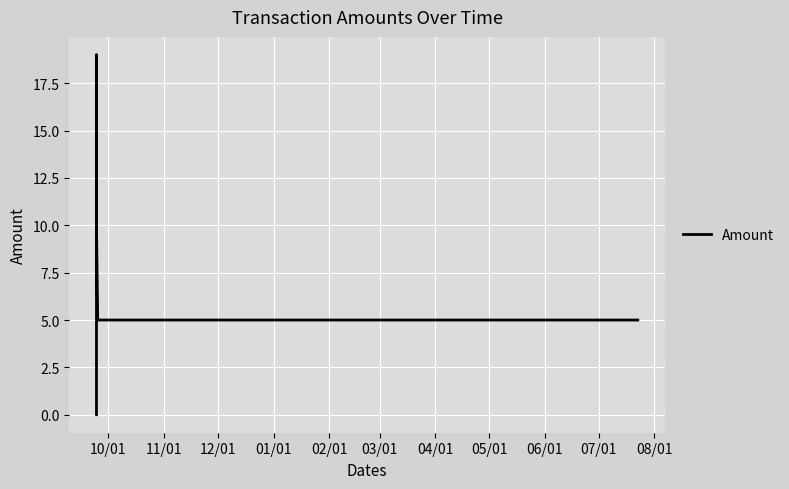

What is the average value?

8